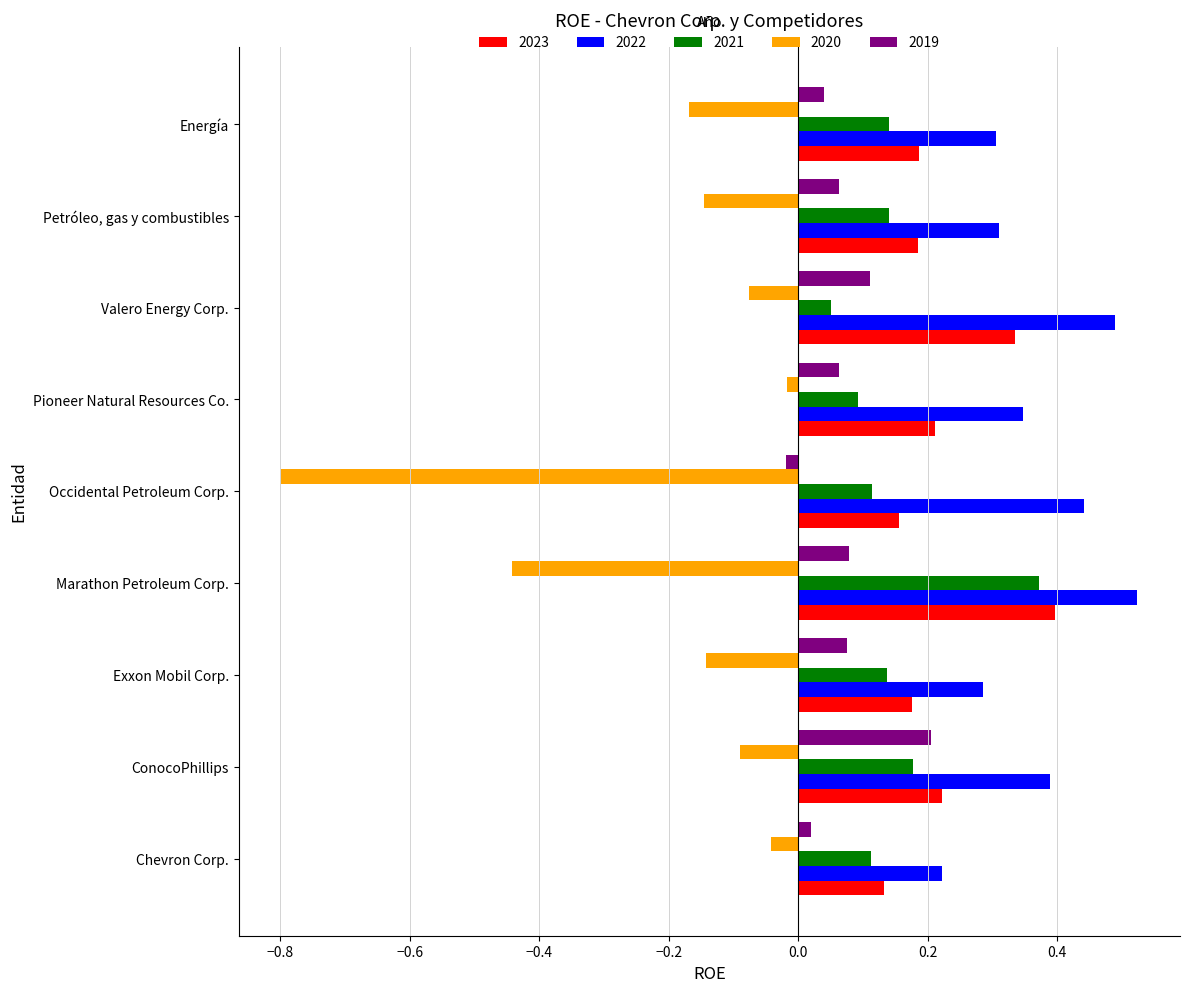

How many 2021 values are between 0 and 1?

9